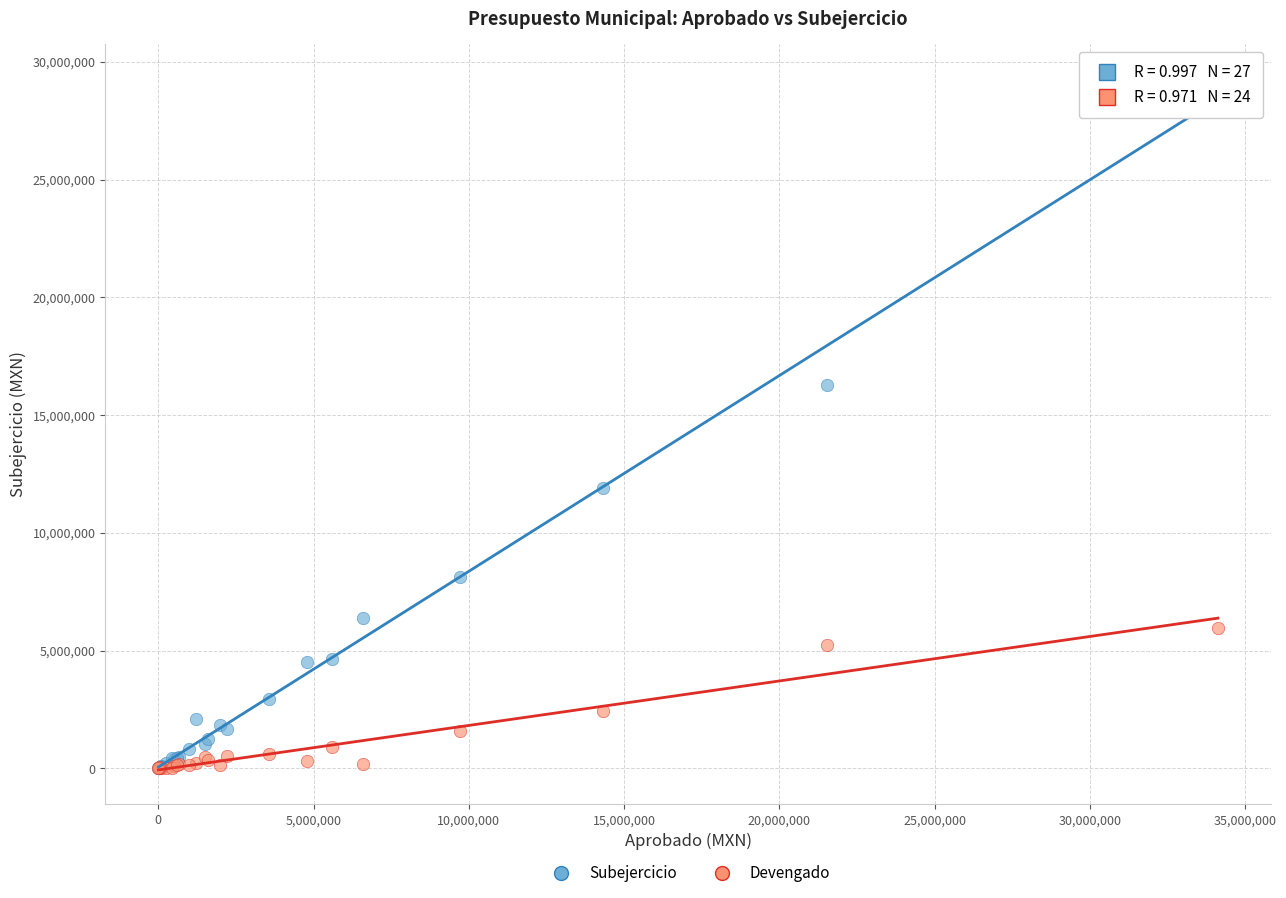

Which series has the widest spread of Y values?

Subejercicio